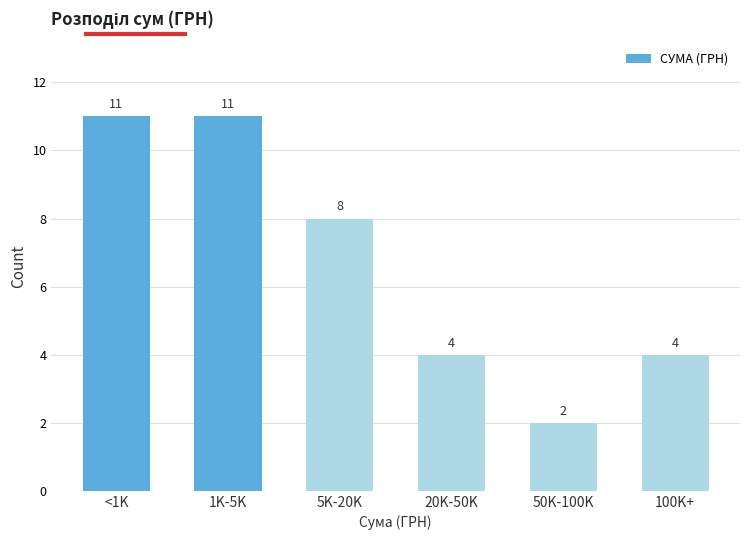

Reading left to right, transcribe all the data shown in this chart.

11	11	8	4	2	4